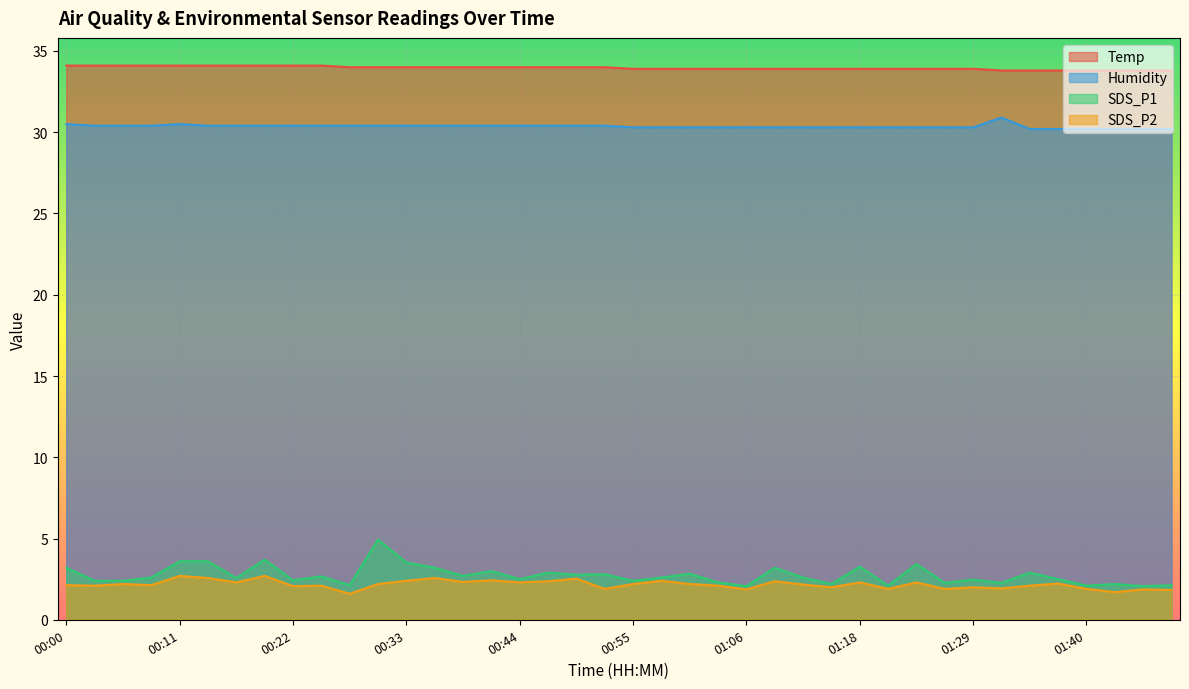

List the series in order of their peak value, highest first.

Temp, Humidity, SDS_P1, SDS_P2